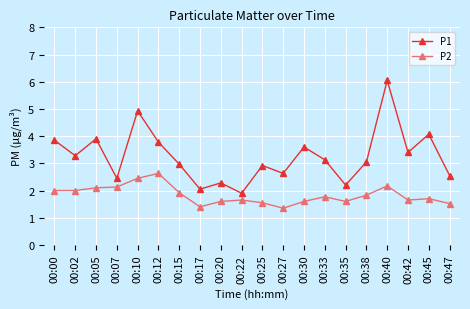

What is the difference between the highest and lowest values at 00:20?

0.7